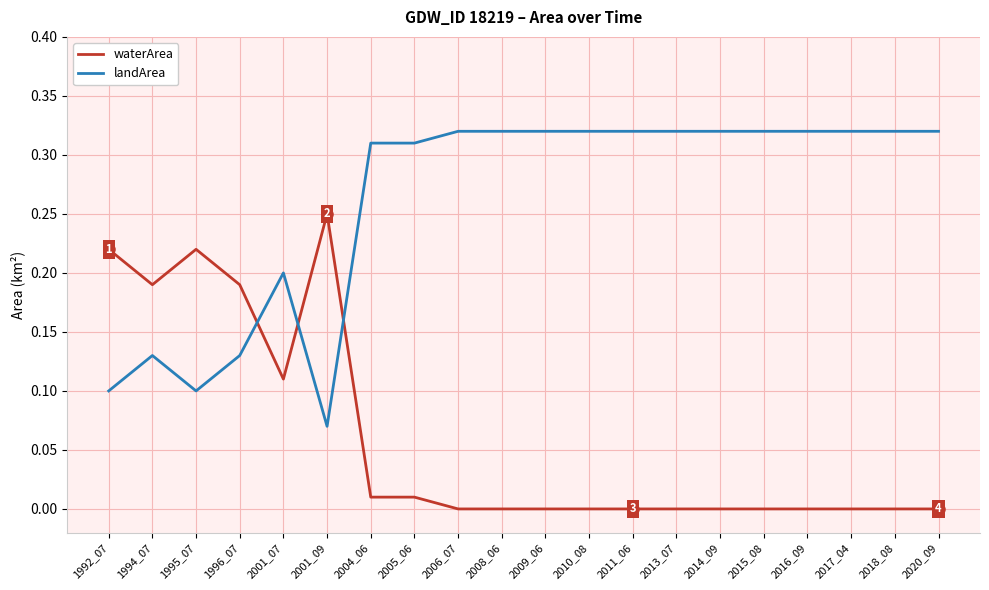

List the series in order of their peak value, lowest first.

waterArea, landArea